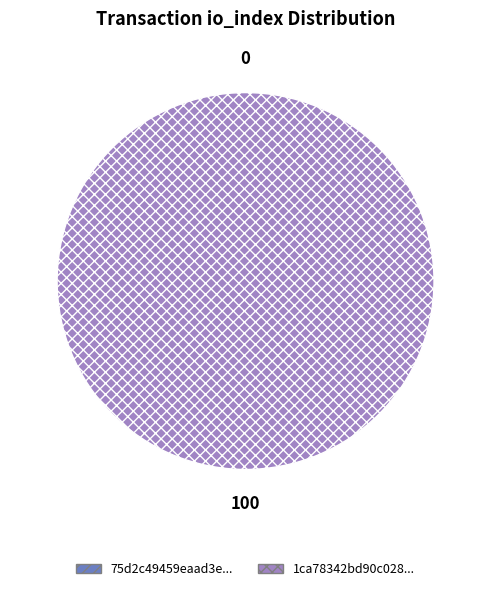

To the nearest percent, what is the difference between the largest and smallest slice percentages?

100%